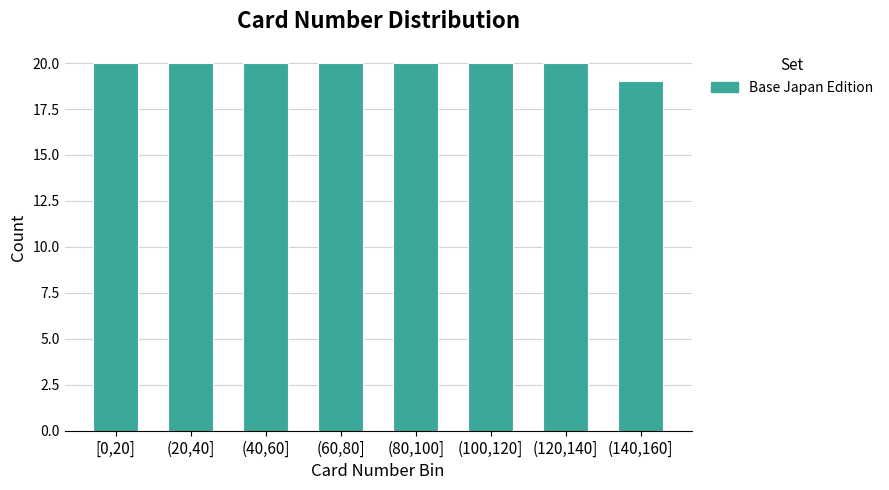

Reading right to left, transcribe all the data shown in this chart.

(140,160]=19	(120,140]=20	(100,120]=20	(80,100]=20	(60,80]=20	(40,60]=20	(20,40]=20	[0,20]=20